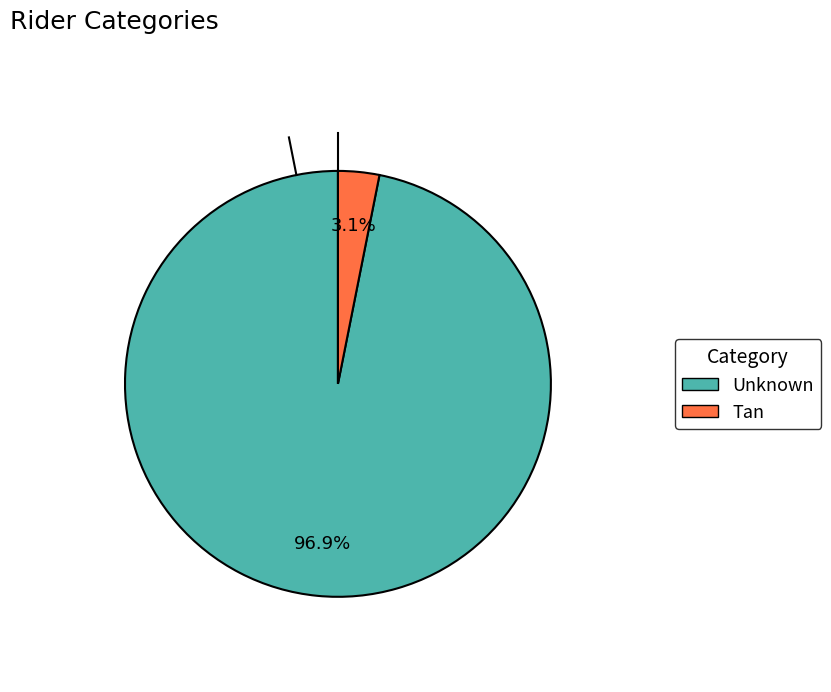

Count the number of slices in the pie.

2